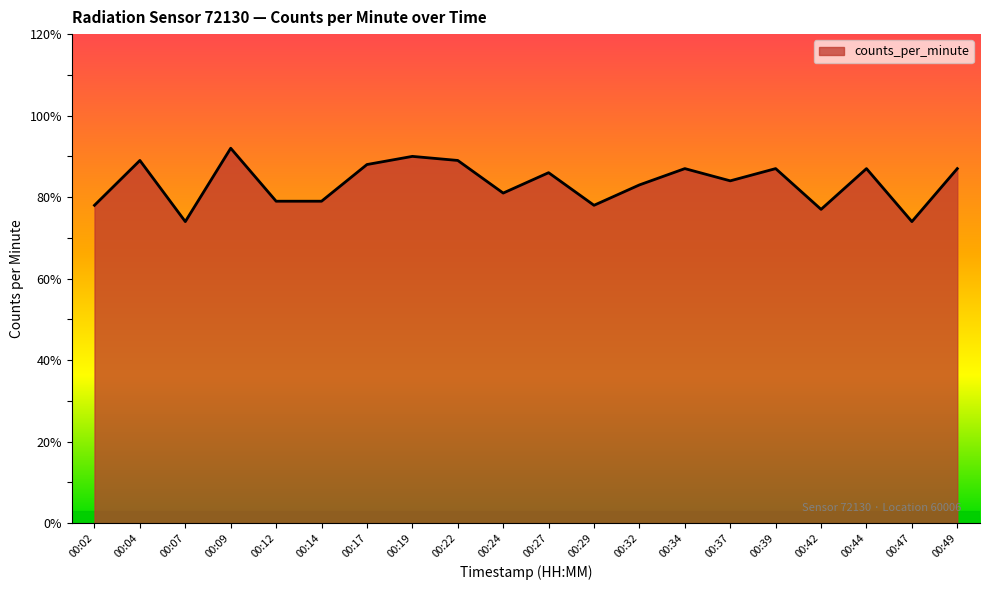

Reading left to right, list all the values displayed in this chart.

00:02=78	00:04=89	00:07=74	00:09=92	00:12=79	00:14=79	00:17=88	00:19=90	00:22=89	00:24=81	00:27=86	00:29=78	00:32=83	00:34=87	00:37=84	00:39=87	00:42=77	00:44=87	00:47=74	00:49=87